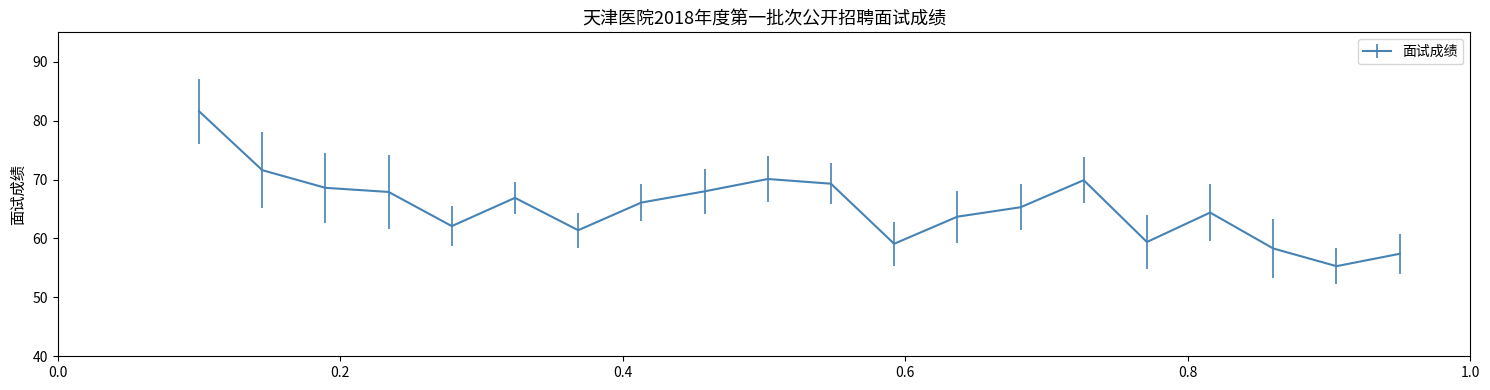

What is the difference between the maximum and minimum values?

26.3